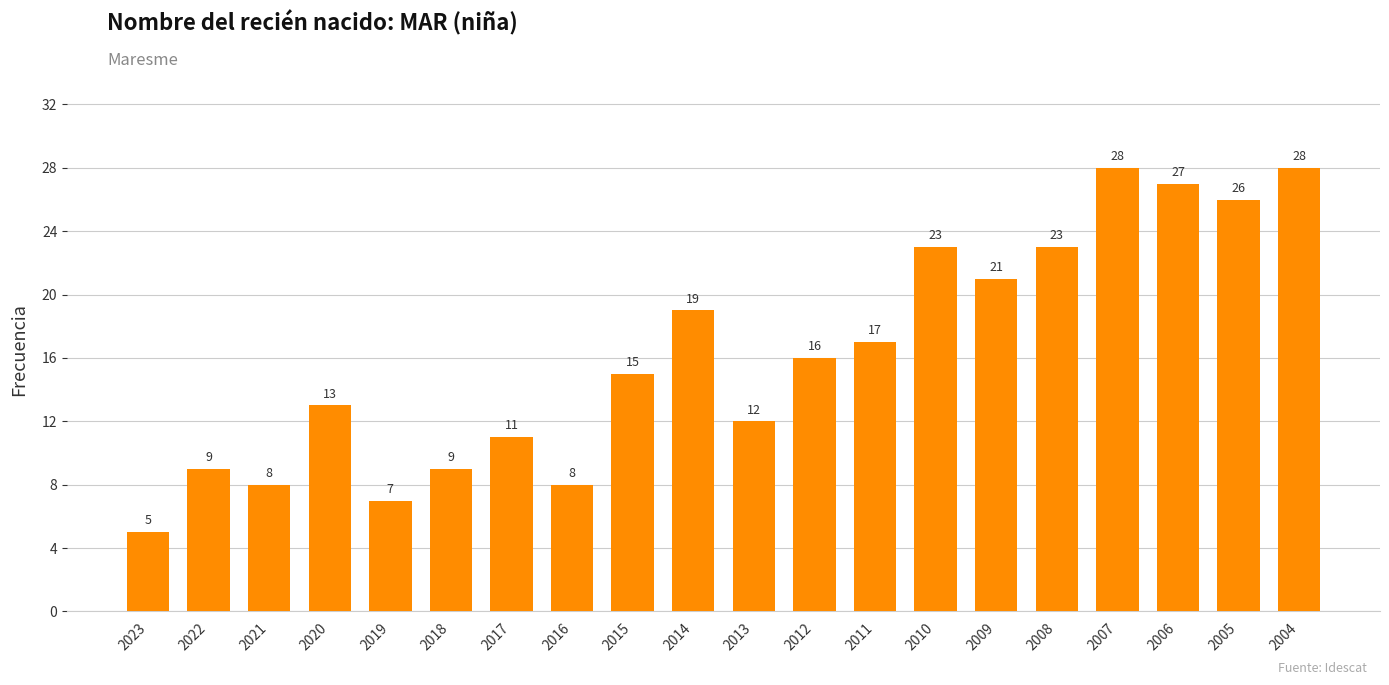

Which label corresponds to the smallest value in the chart?

2023